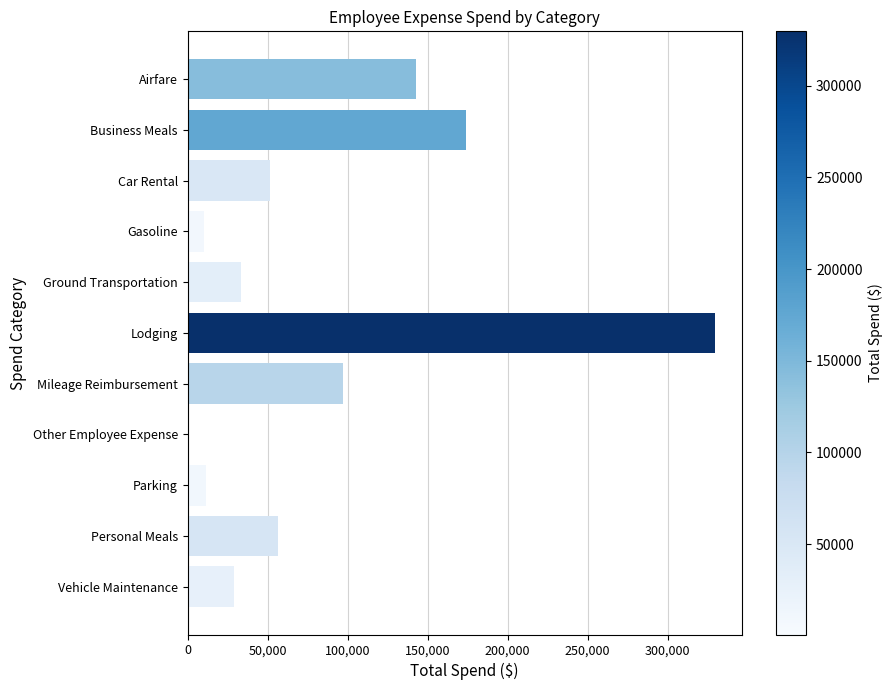

At which category does the chart reach its peak across all series?

Lodging